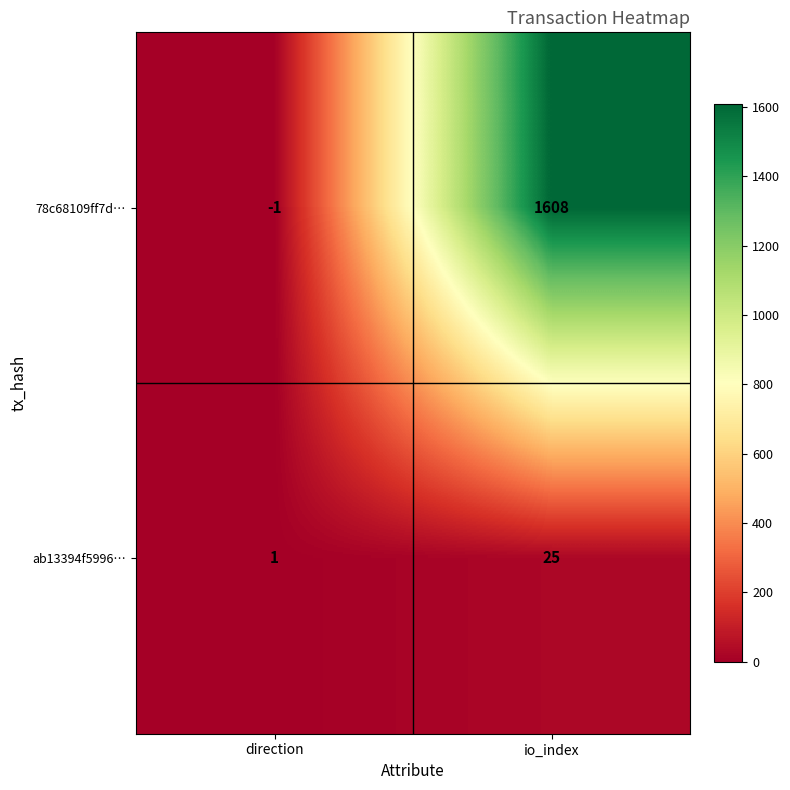

What is the difference between the 78c68109ff7d… values at direction and io_index?

1609